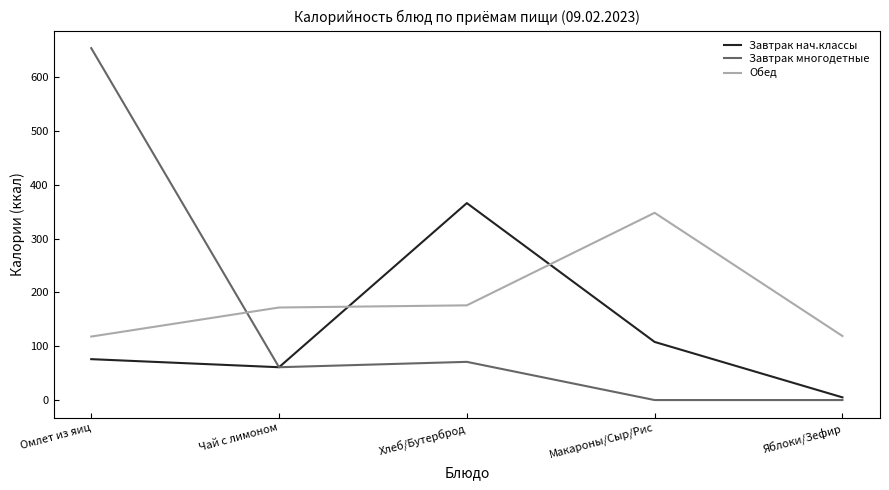

At which label does Обед reach its peak?

Макароны/Сыр/Рис